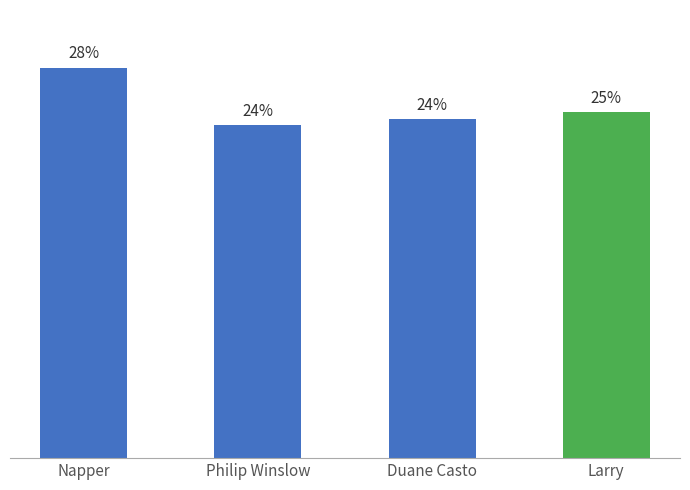

Are the bars horizontal?

No